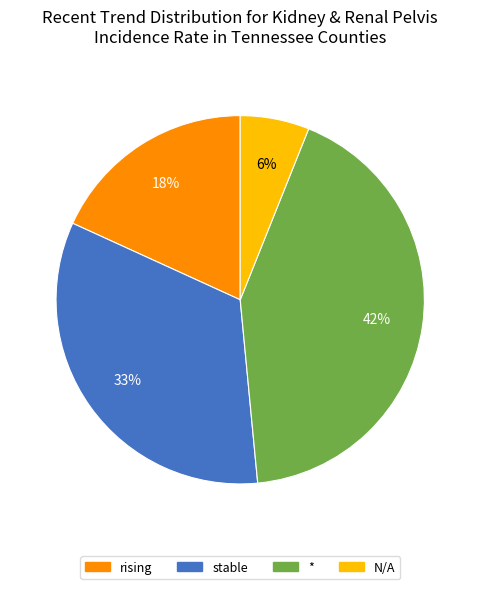

Approximately how many times larger is the value at stable compared to N/A?

5.5